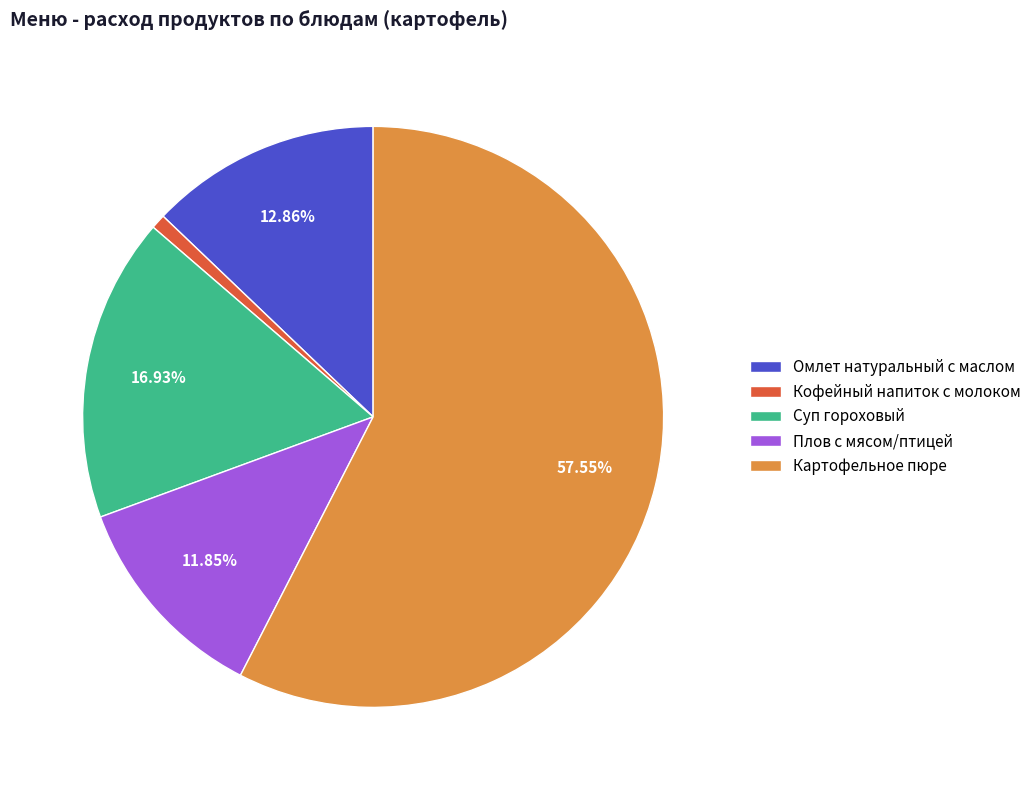

To the nearest percent, what is the combined percentage of Омлет натуральный с маслом and Кофейный напиток с молоком?

14%